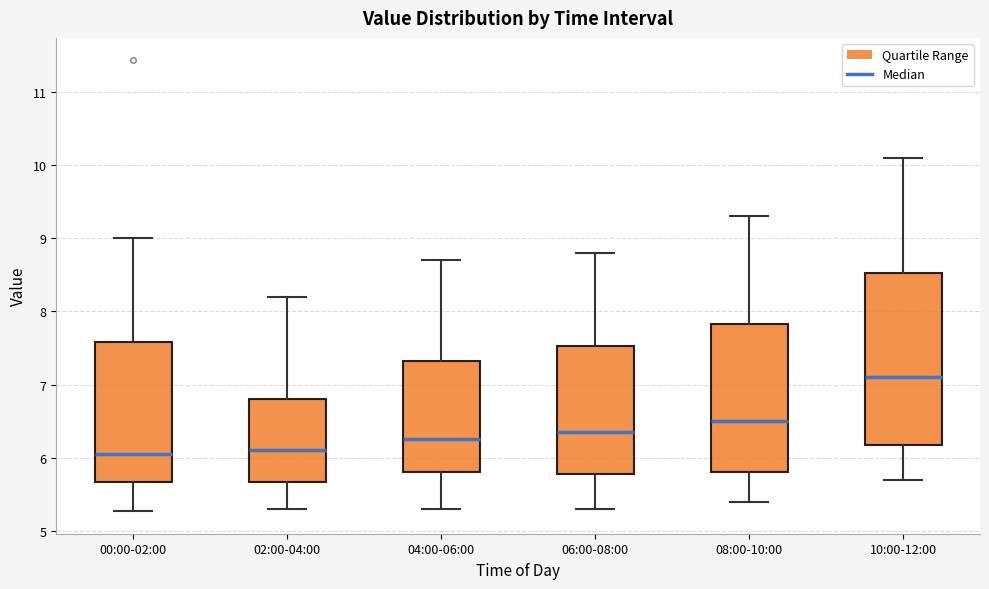

Reading left to right, read every box against the y-axis: the position of its median line, the range the box covers, and the ends of its whiskers. The values are not printed on the chart, so give them approximately, as read against the axis.

00:00-02:00: median 6.1, box 5.7 to 7.6, whiskers 5.3 to 9.0
02:00-04:00: median 6.1, box 5.7 to 6.8, whiskers 5.3 to 8.2
04:00-06:00: median 6.3, box 5.8 to 7.3, whiskers 5.3 to 8.7
06:00-08:00: median 6.4, box 5.8 to 7.5, whiskers 5.3 to 8.8
08:00-10:00: median 6.5, box 5.8 to 7.8, whiskers 5.4 to 9.3
10:00-12:00: median 7.1, box 6.2 to 8.5, whiskers 5.7 to 10.1